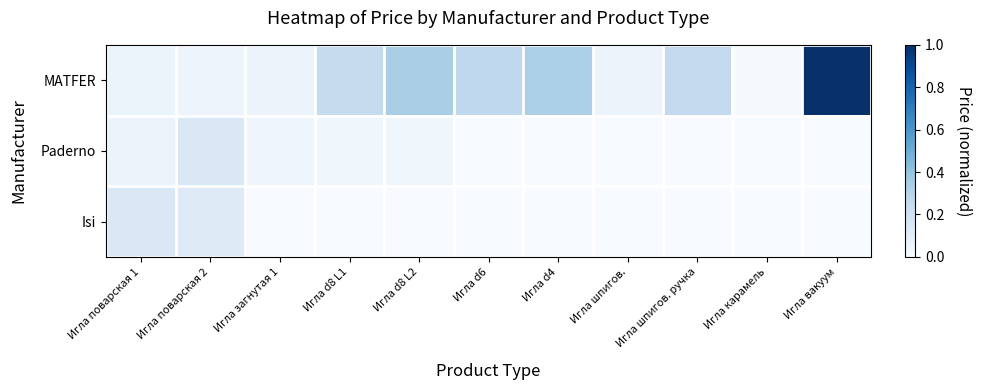

Reading right to left, list all the values displayed in this chart.

MATFER: Игла вакуум=1.0	Игла карамель=0.0	Игла шпигов. ручка=0.3	Игла шпигов.=0.1	Игла d4=0.3	Игла d6=0.3	Игла d8 L2=0.3	Игла d8 L1=0.2	Игла загнутая 1=0.1	Игла поварская 2=0.1	Игла поварская 1=0.1
Paderno: Игла вакуум=0.0	Игла карамель=0.0	Игла шпигов. ручка=0.0	Игла шпигов.=0.0	Игла d4=0.0	Игла d6=0.0	Игла d8 L2=0.0	Игла d8 L1=0.0	Игла загнутая 1=0.0	Игла поварская 2=0.1	Игла поварская 1=0.1
Isi: Игла вакуум=0.0	Игла карамель=0.0	Игла шпигов. ручка=0.0	Игла шпигов.=0.0	Игла d4=0.0	Игла d6=0.0	Игла d8 L2=0.0	Игла d8 L1=0.0	Игла загнутая 1=0.0	Игла поварская 2=0.1	Игла поварская 1=0.1